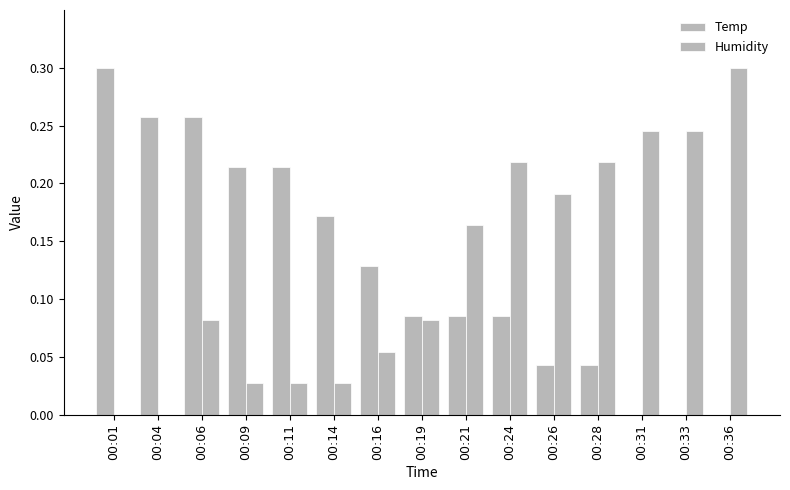

How many categories are shown in the chart?

15